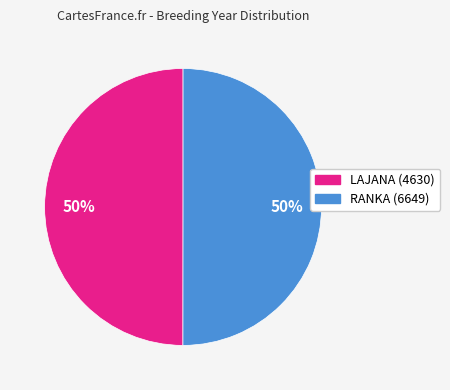

To the nearest percent, what percentage of the pie is RANKA (6649)?

50%